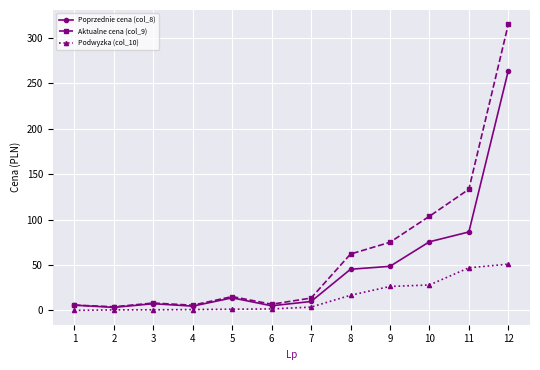

What is the maximum value shown in the chart?

314.9